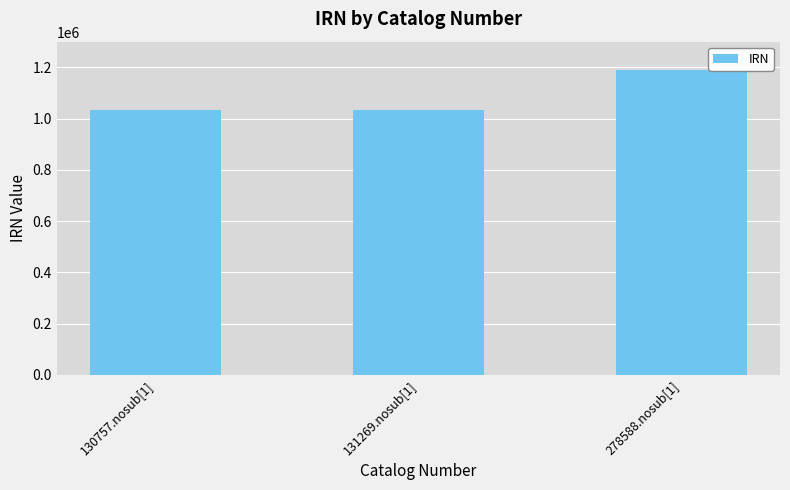

True or false: the data shows 1032298 at 130757.nosub[1].

True